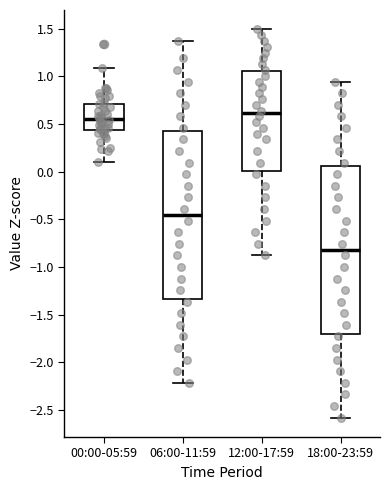

Which box has the lowest median line?

18:00-23:59